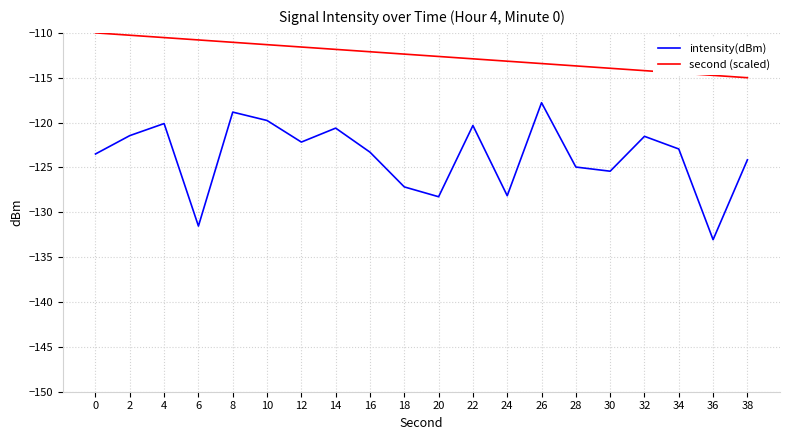

What is the spread (max minus min) of values at 30?

11.5